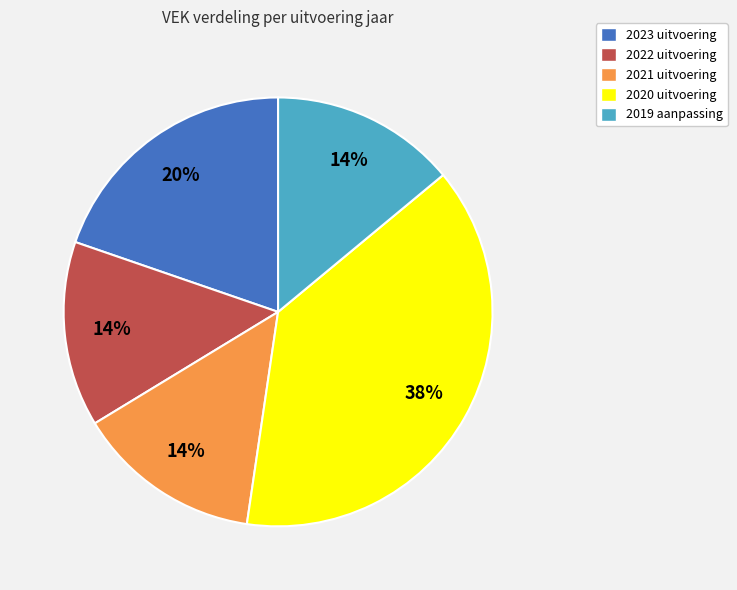

Count the number of slices in the pie.

5